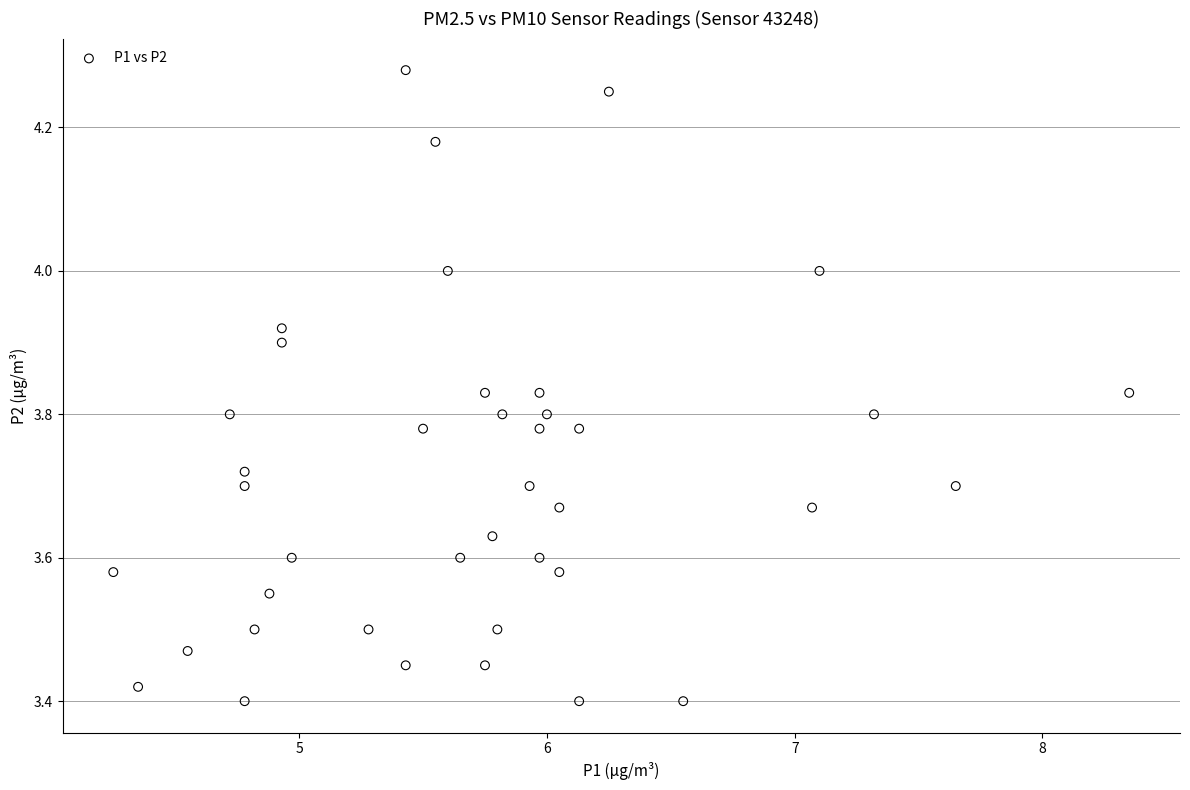

What is the range of X values (max minus min)?

4.1